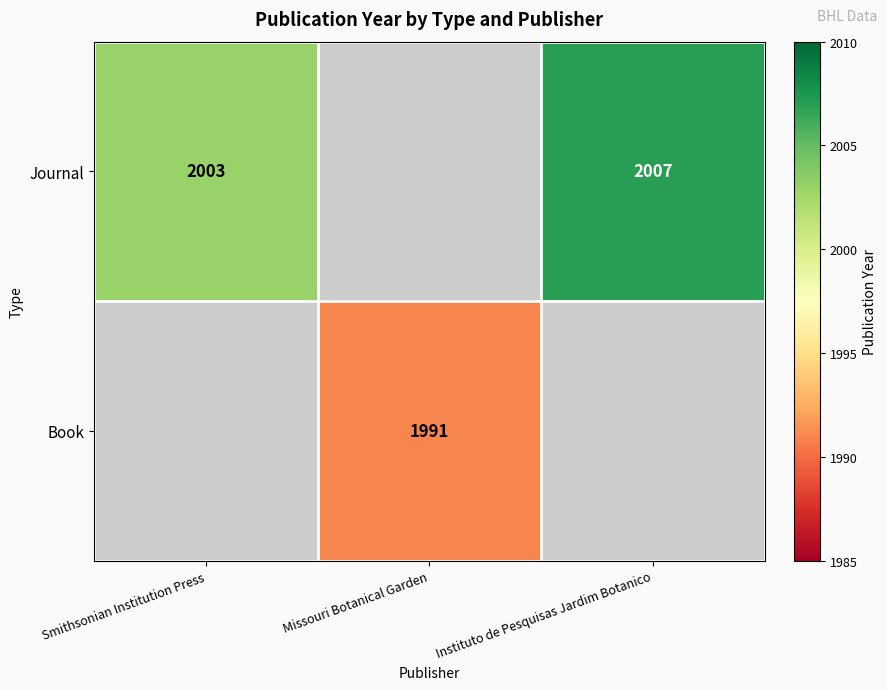

What is the maximum value shown in the chart?

2007.0